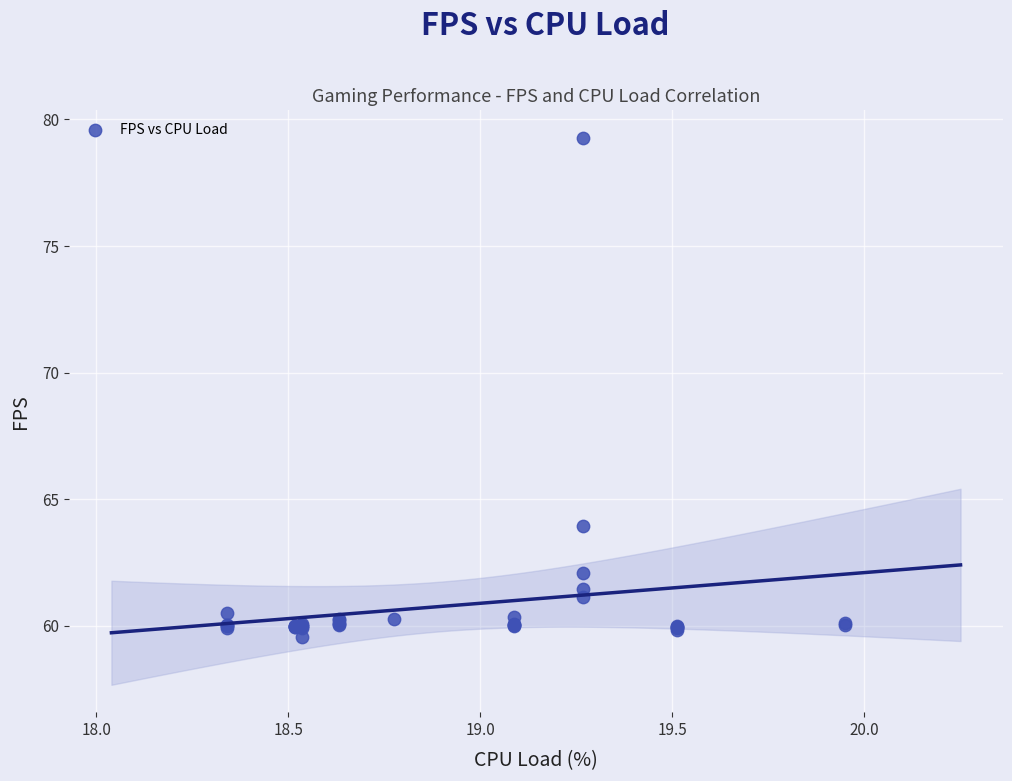

What Y value in the scatter plot is closest to 69?

63.9